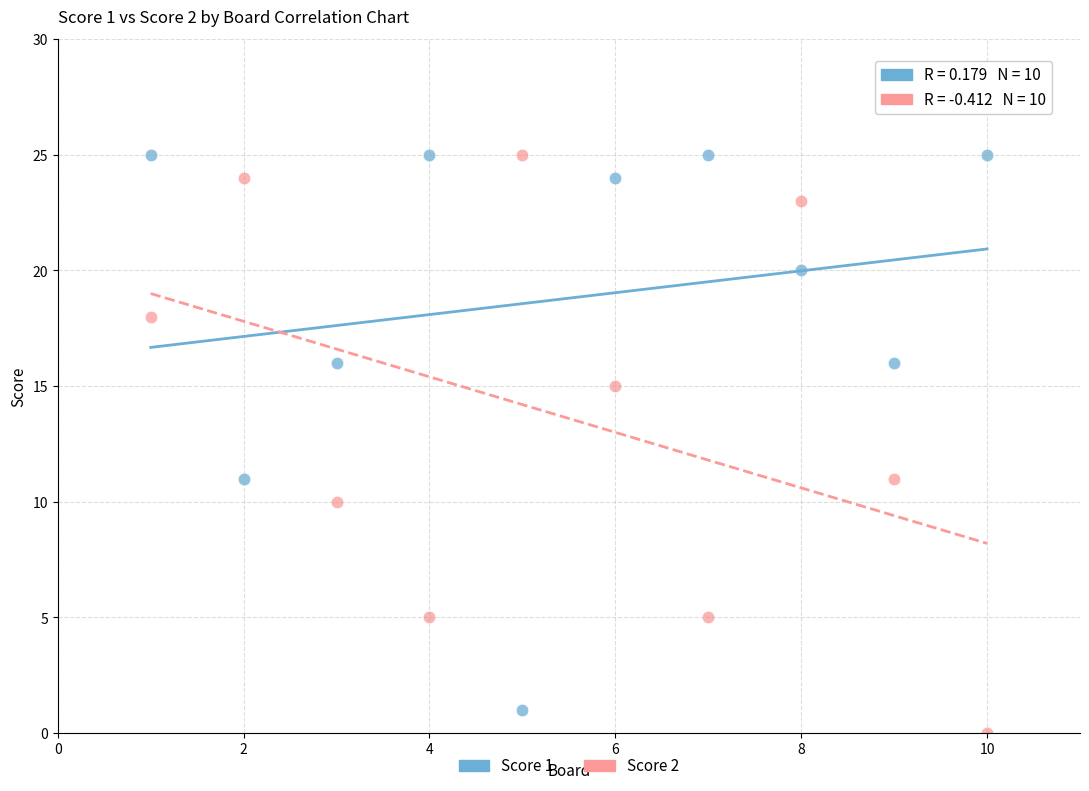

Across all data points, what is the range of X values (max minus min)?

9